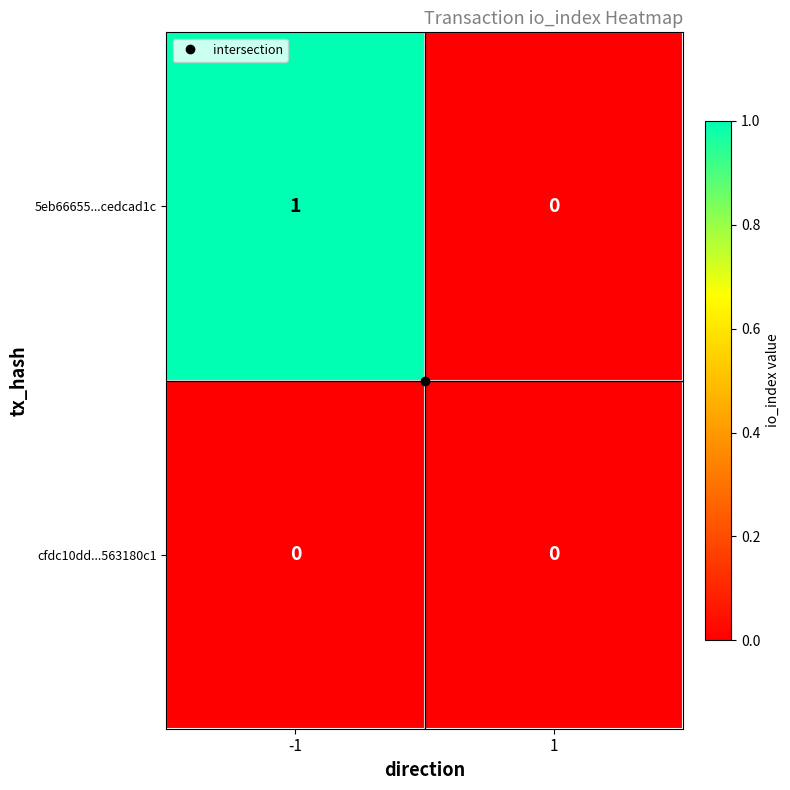

True or false: 5eb66655...cedcad1c has a value of 1 at -1.

True